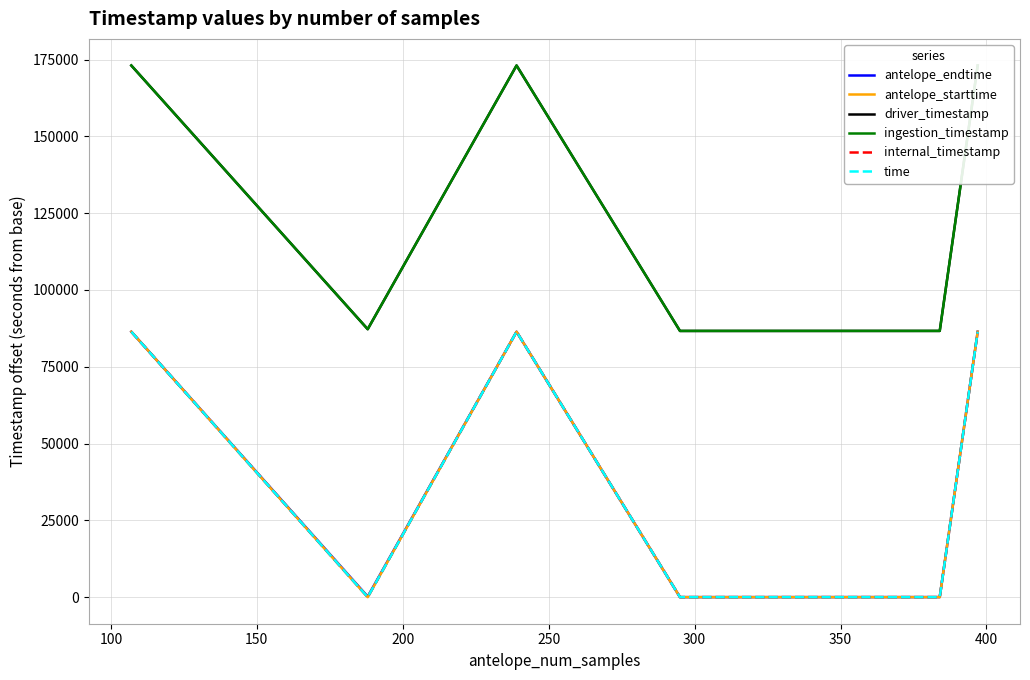

Reading left to right, what are all the values shown in this chart?

antelope_endtime: 86402.7	188.0	86406.0	1.5	9.6	86402.0
antelope_starttime: 86400.0	0.0	86400.0	0.0	0.0	86400.0
driver_timestamp: 173060.1	87221.6	173057.7	86644.5	86657.5	173032.9
ingestion_timestamp: 173064.8	87224.4	173064.8	86663.6	86663.6	173064.8
internal_timestamp: 86400.0	0.0	86400.0	0.0	0.0	86400.0
time: 86400.0	0.0	86400.0	0.0	0.0	86400.0